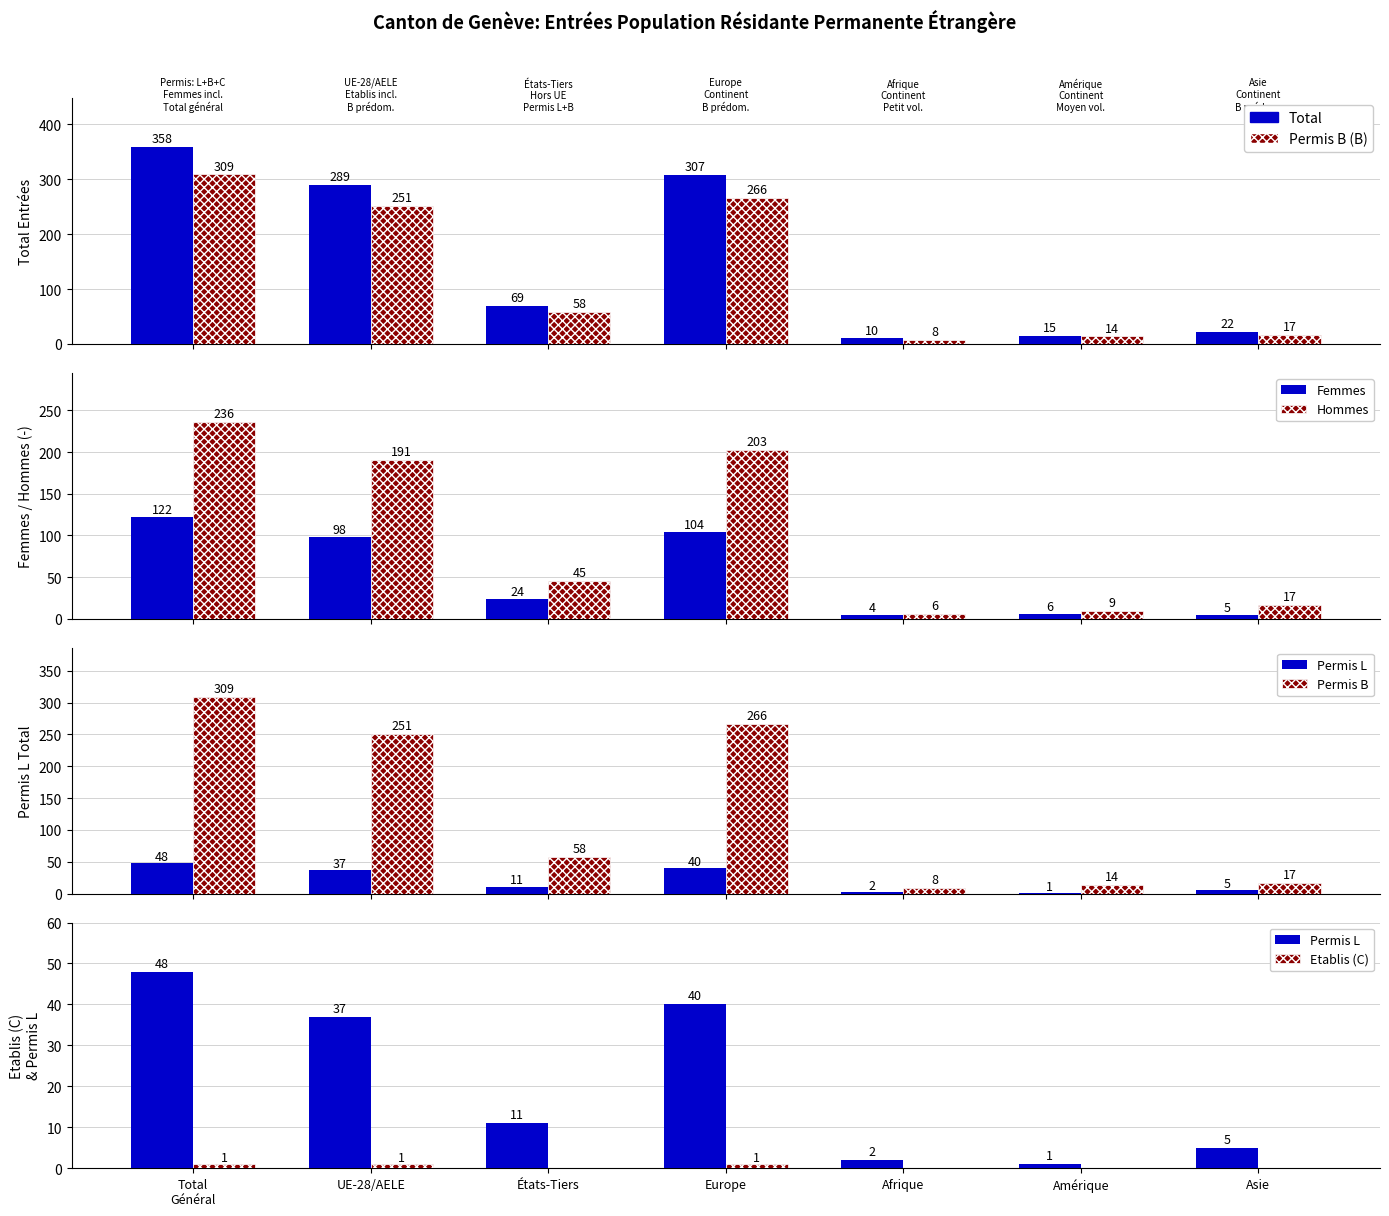

The value of Total at Asie is 22. True or false?

True